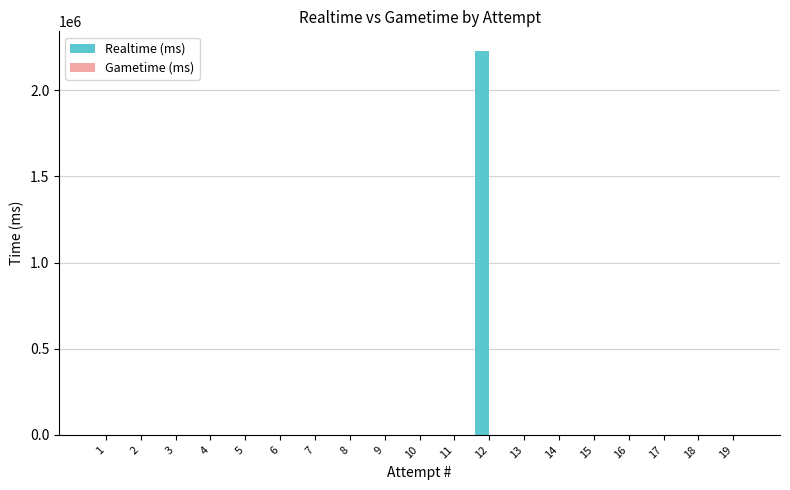

What is the sum of all values?

2229426